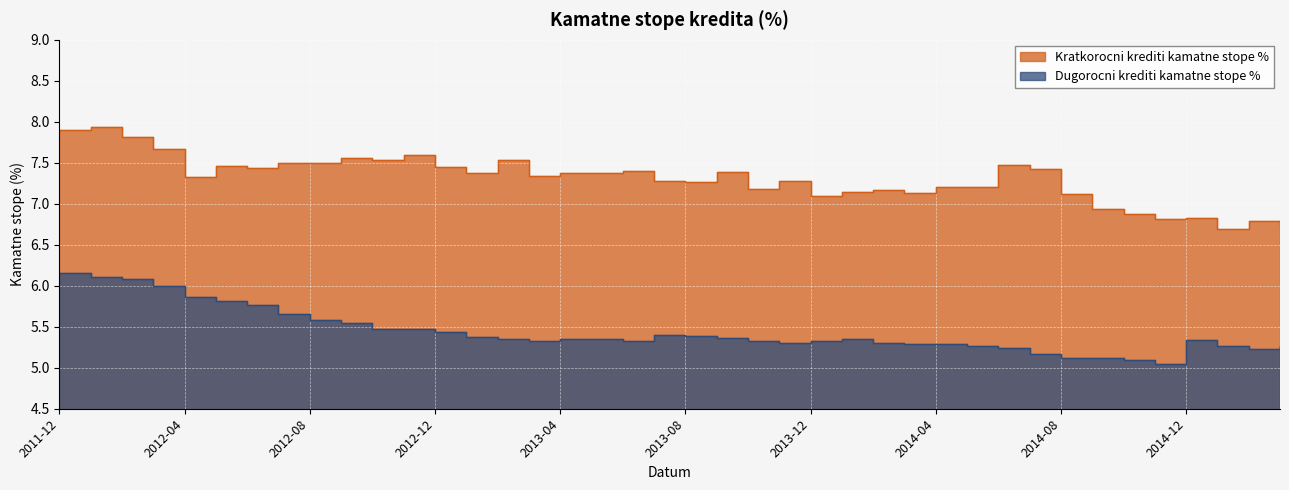

What are all the series names shown in the legend?

Kratkorocni krediti kamatne stope %, Dugorocni krediti kamatne stope %